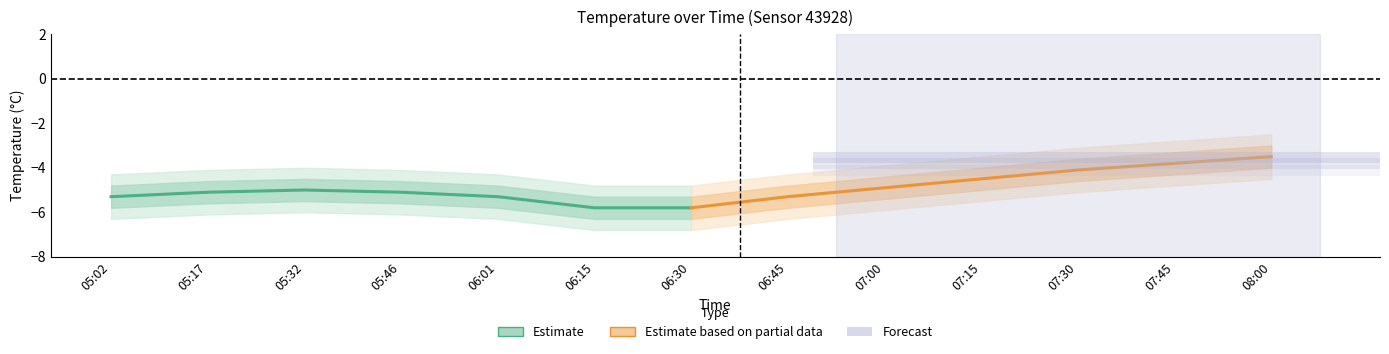

After their last crossing, which series has the higher values: Estimate based on partial data or Estimate?

Estimate based on partial data